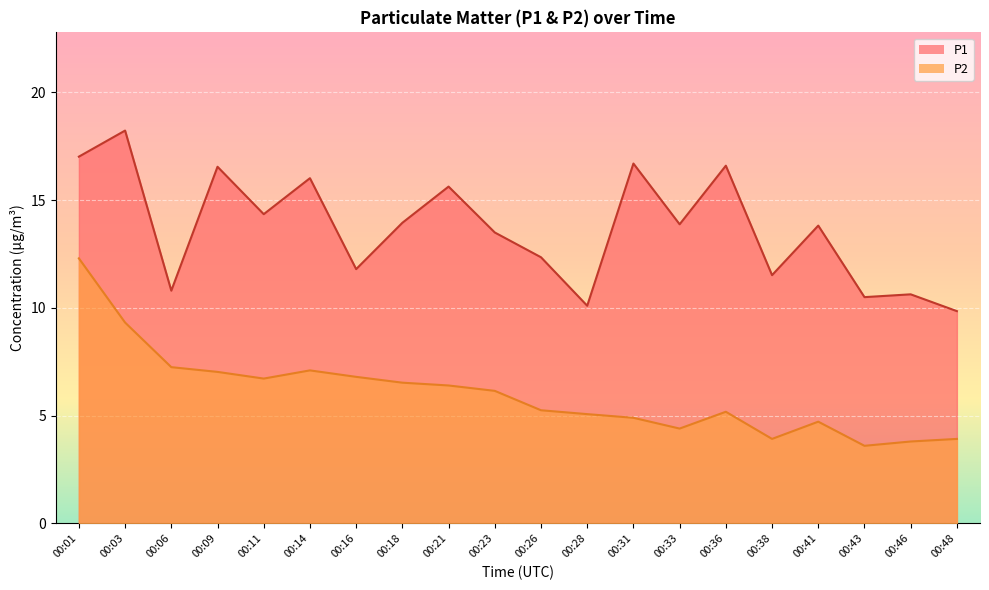

What is the value of the P1 point at the 12th from the left?

10.1